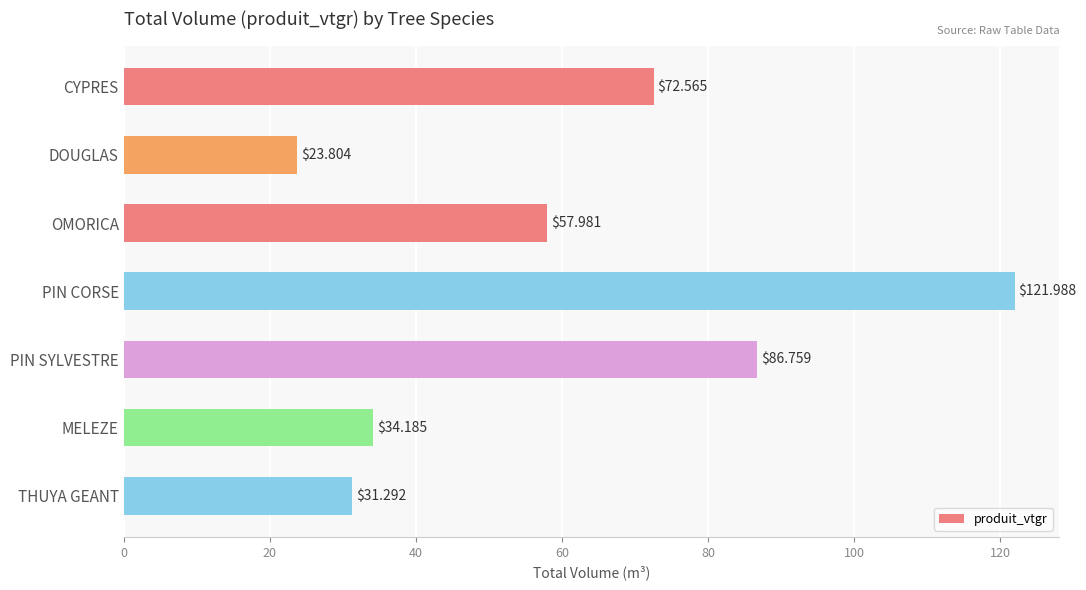

Which label corresponds to the largest value in the chart?

PIN CORSE